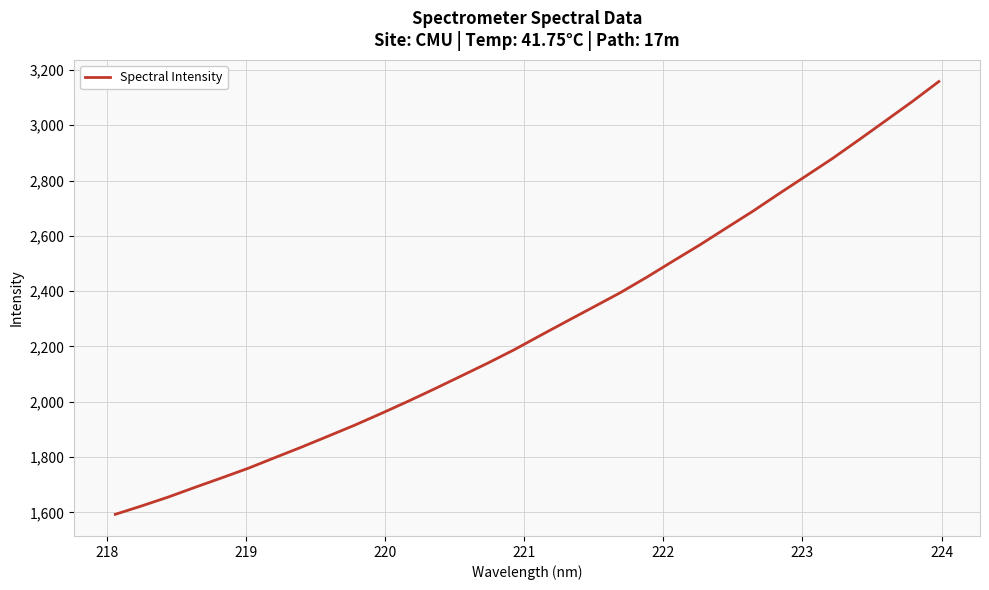

What is the greatest value displayed?

3158.0